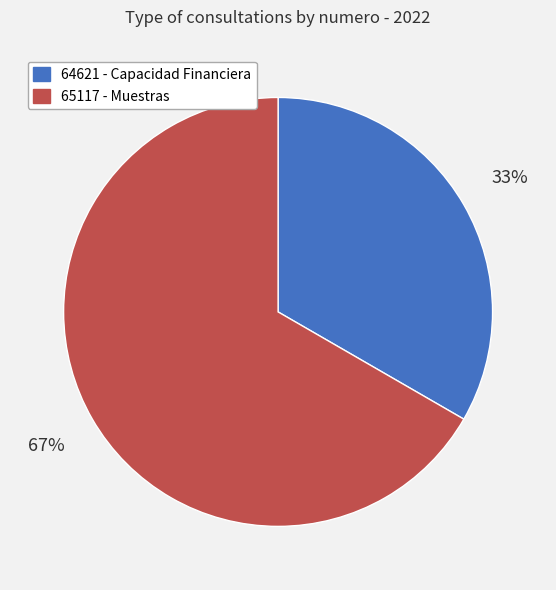

Which has a higher value, 65117 or 64621?

65117